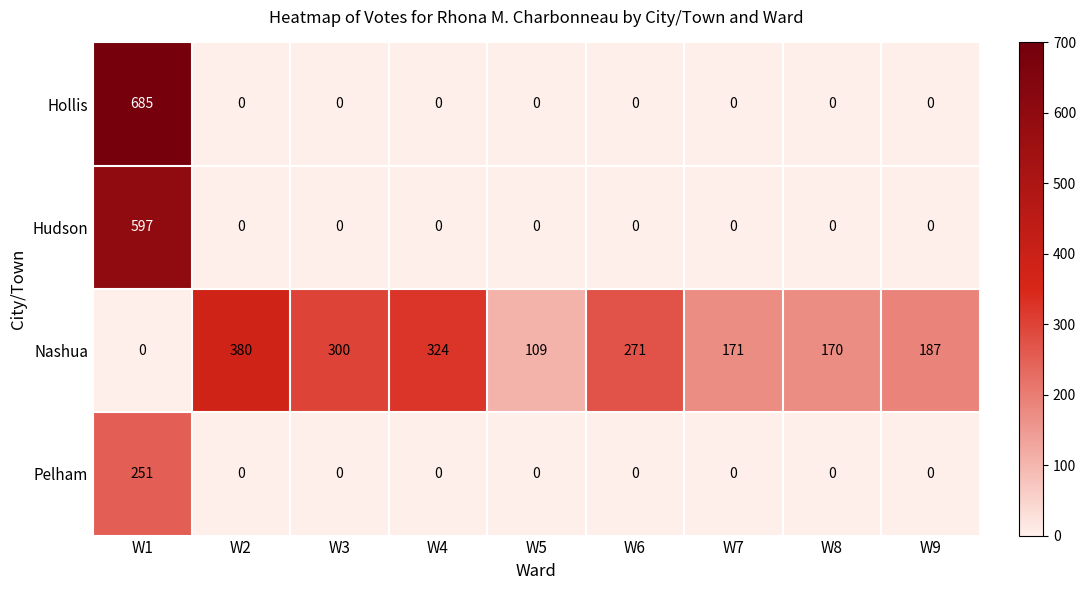

Which series has the largest total across all categories?

Nashua